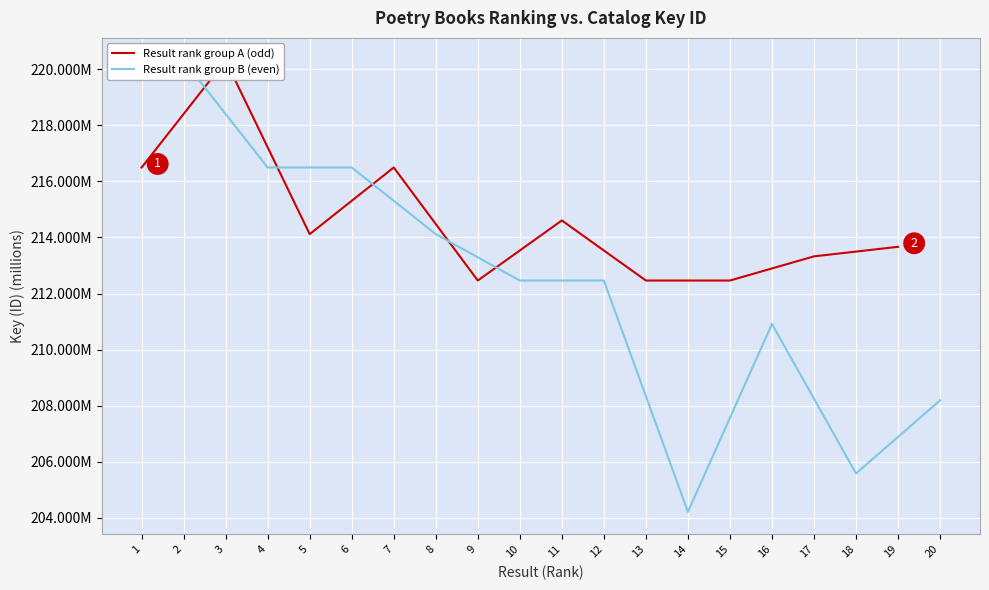

Which series has the largest total across all categories?

Result rank group A (odd)